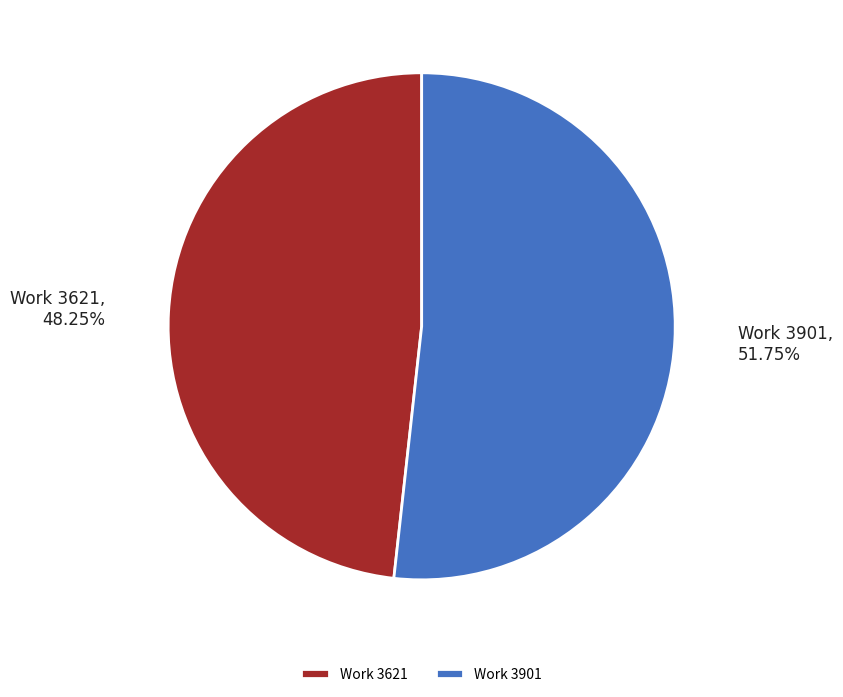

Do Work 3621 and Work 3901 together represent more than half of the pie?

Yes